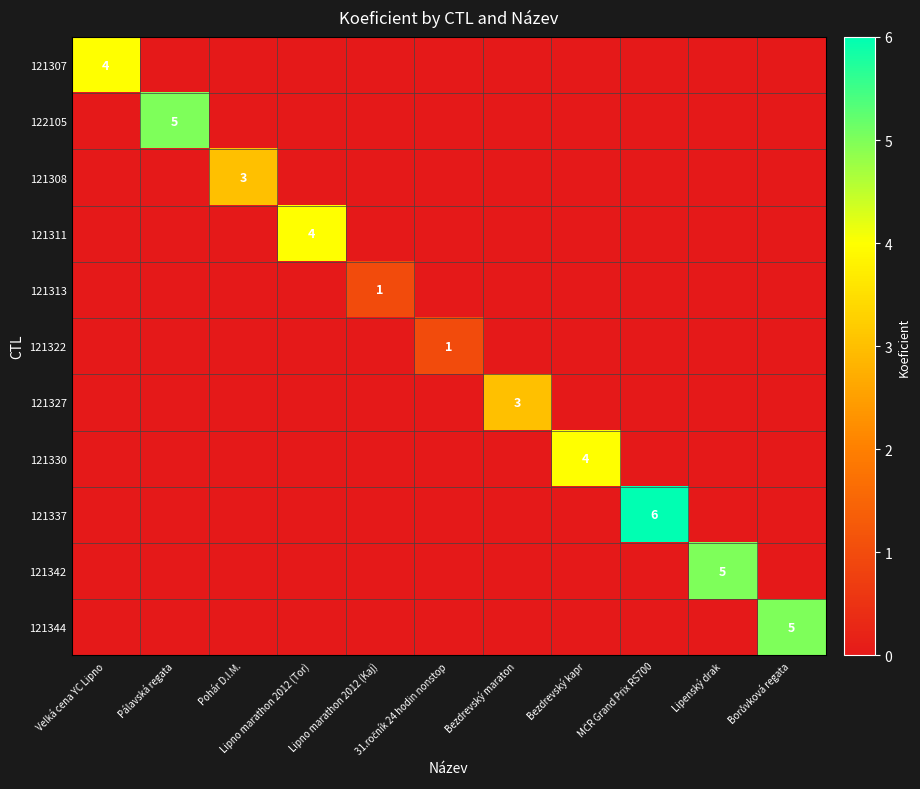

Which category has the highest value in the 121337 series?

MČR Grand Prix RS700